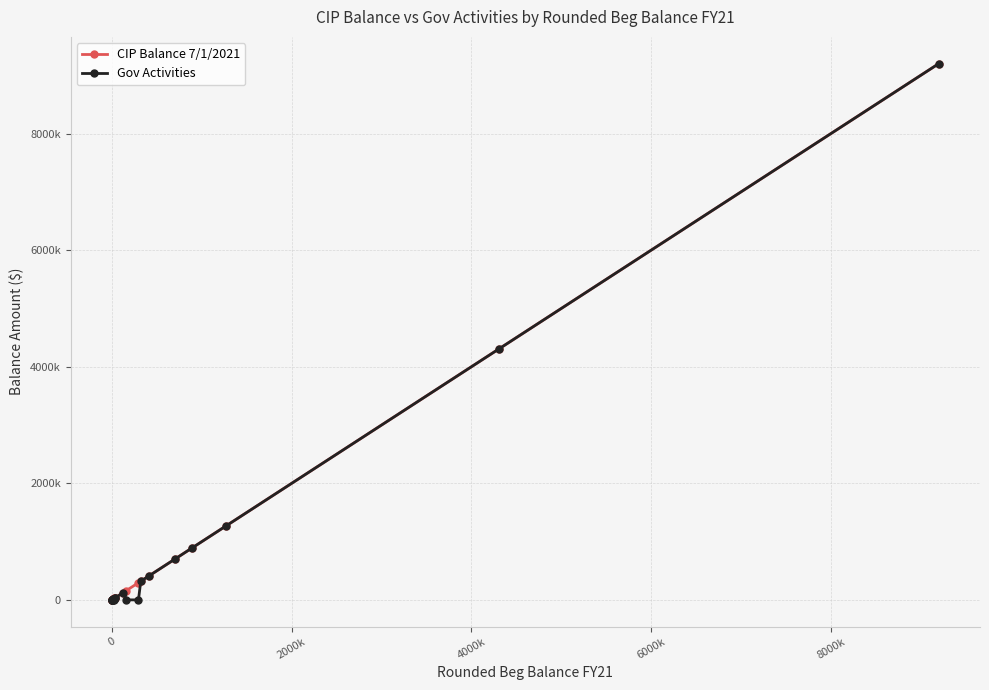

What is the average value of the CIP Balance 7/1/2021 series?

891488.9